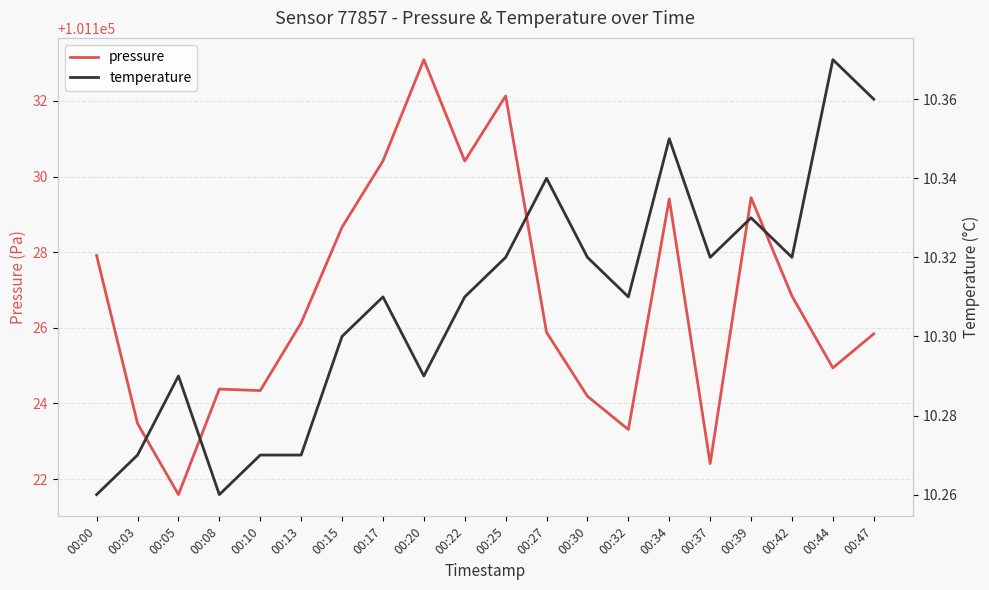

At which category does the chart reach its peak across all series?

00:20